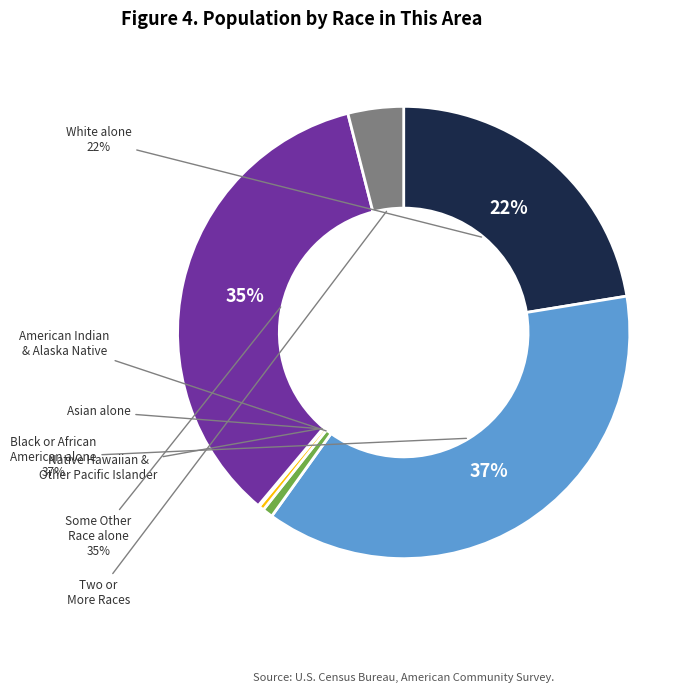

Does any single category account for the majority?

No